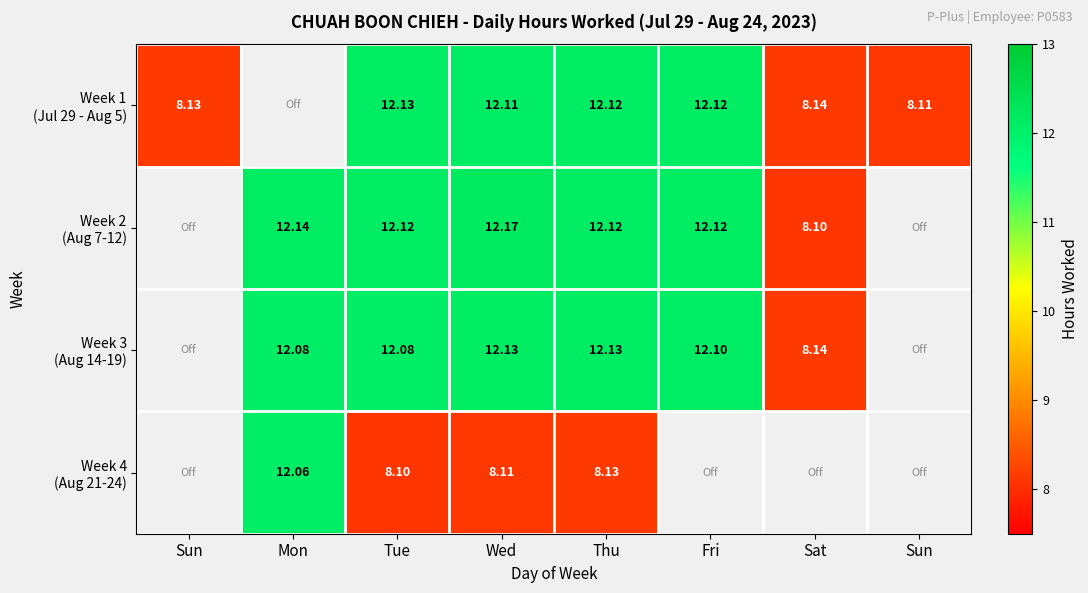

How many categories are shown in the chart?

8